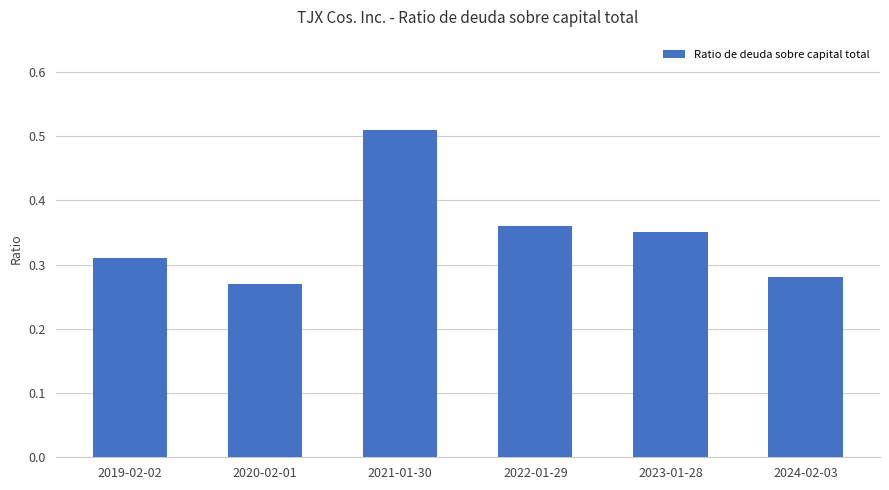

What is the label of the 6th bar from the right?

2019-02-02